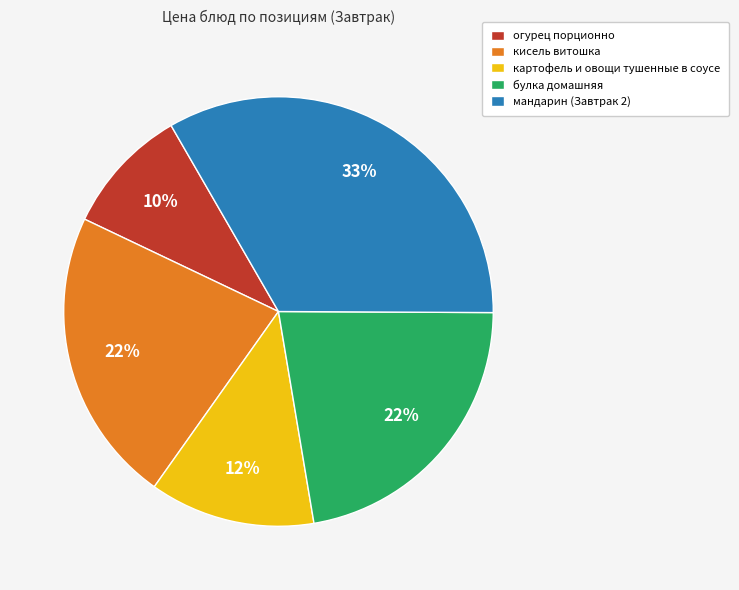

To the nearest percent, what is the combined percentage of кисель витошка and огурец порционно?

32%